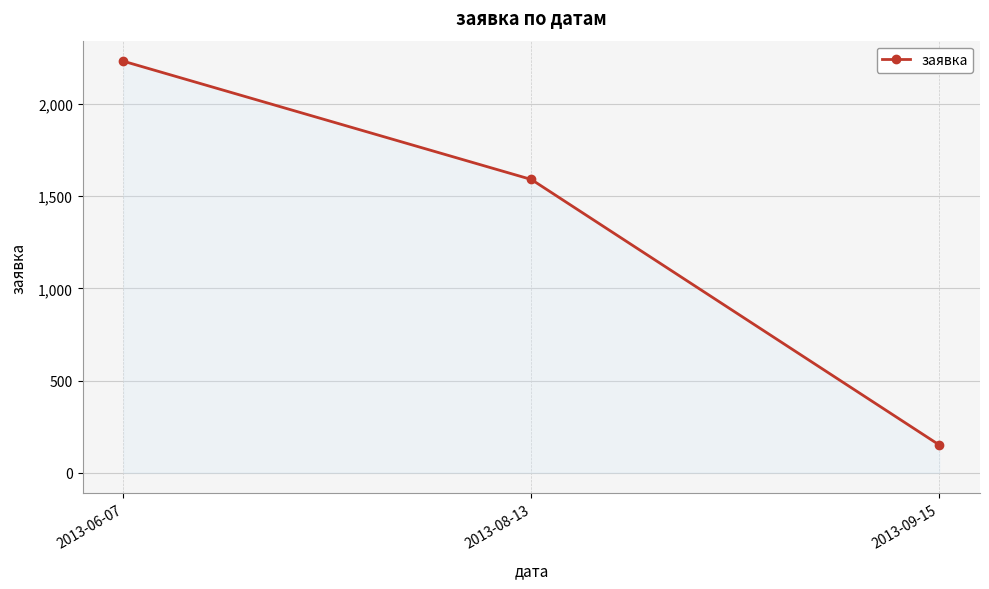

Approximately how many times larger is the value at 2013-08-13 compared to 2013-06-07?

0.7